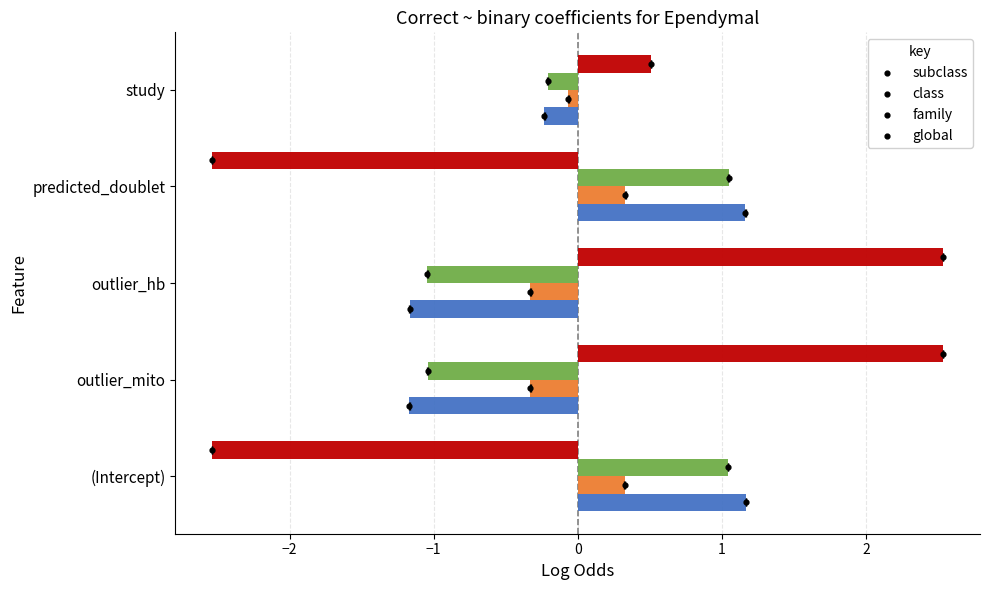

What are all the series names shown in the legend?

subclass, class, family, global